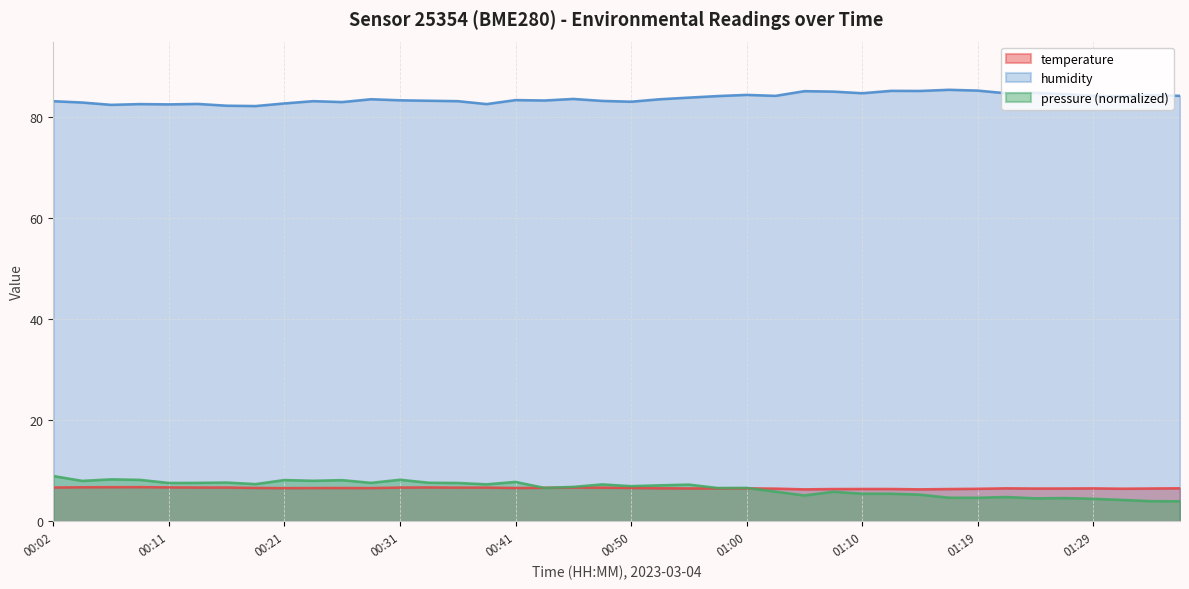

True or false: temperature and humidity intersect in this chart.

False